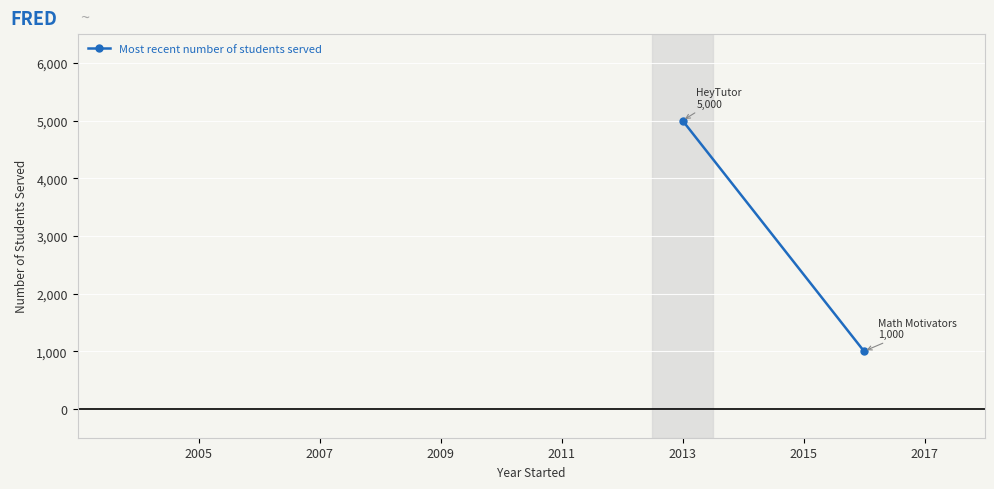

What is the value of the 1st point from the left?

5000